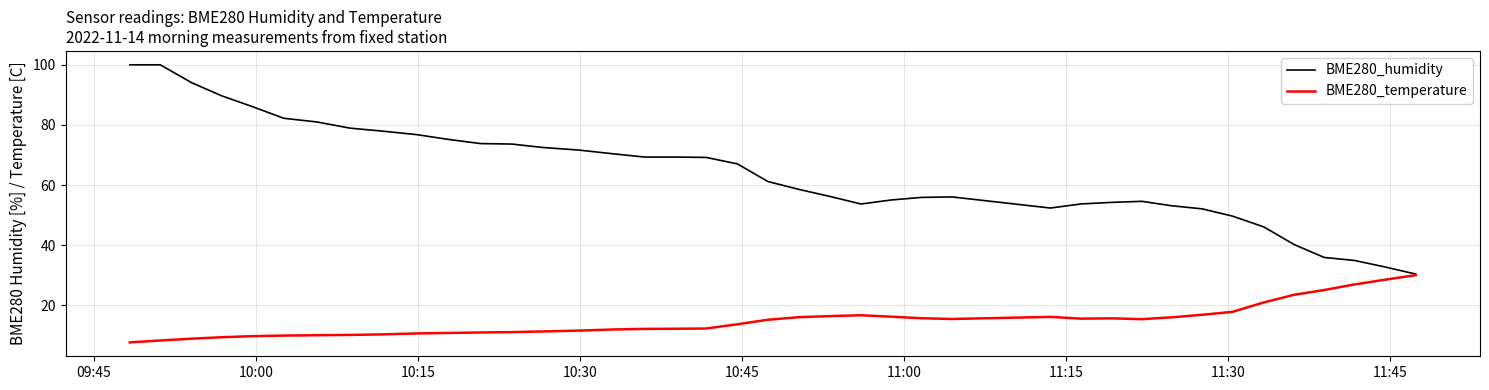

What is the highest value of the BME280_temperature series?

30.0